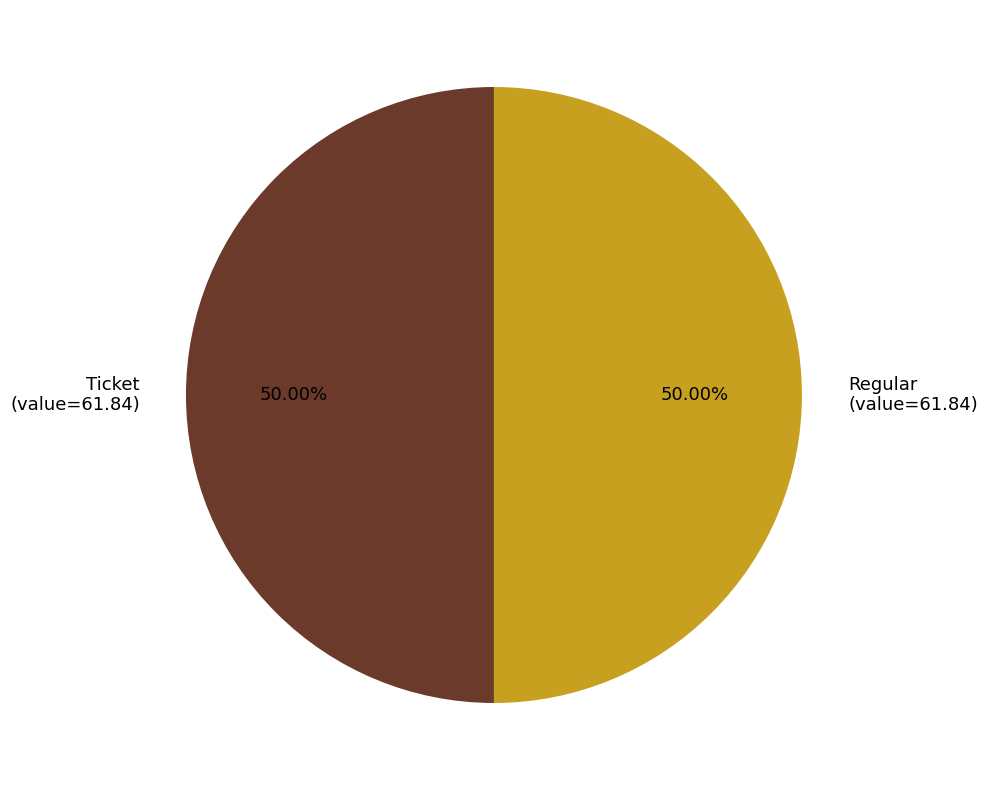

Do Ticket (value=61.84) and Regular (value=61.84) together represent more than half of the pie?

Yes